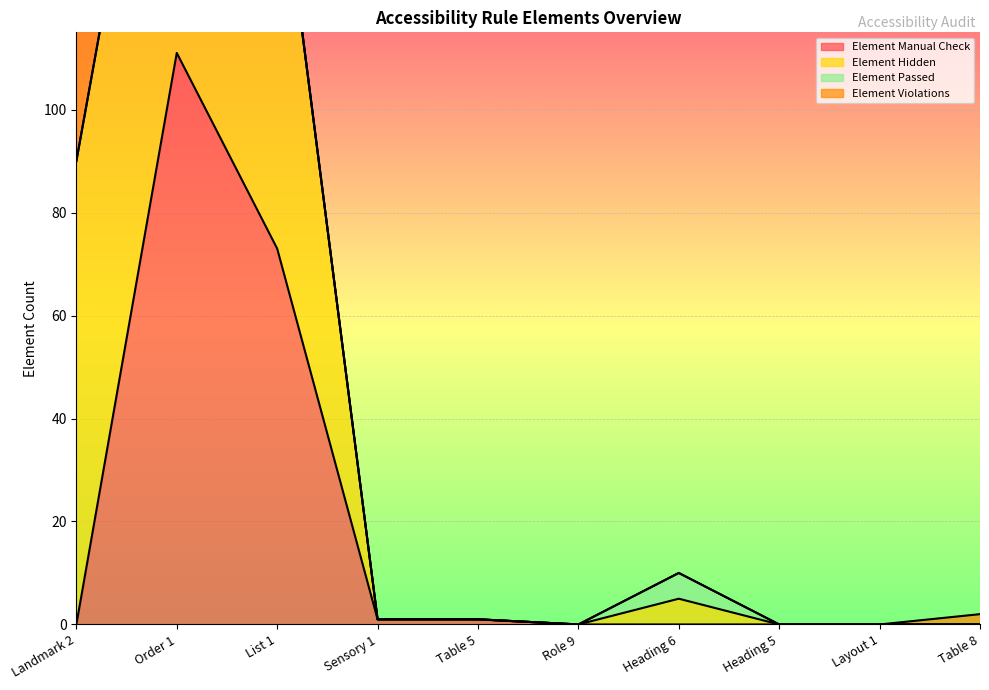

What is the highest value of the Element Manual Check series?

111